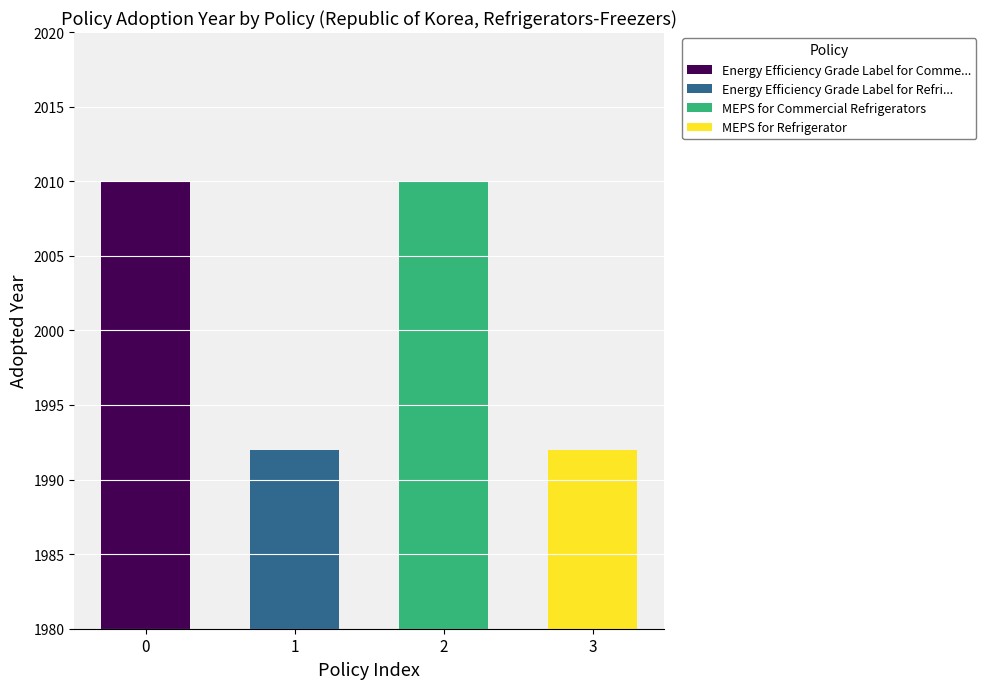

Does the chart contain stacked bars?

No